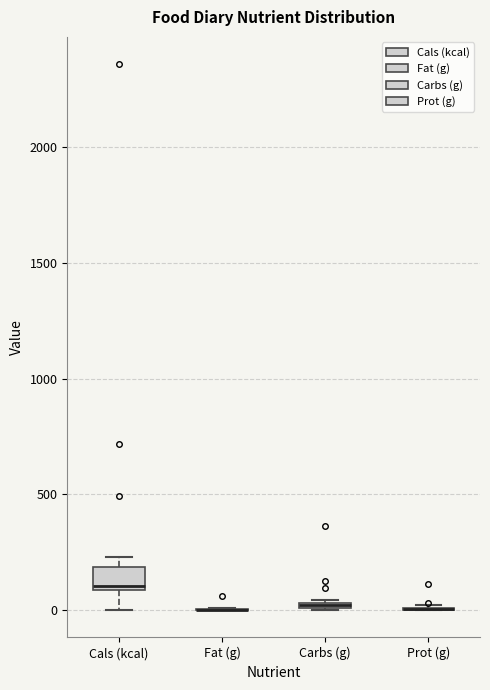

Comparing the boxes themselves (not the whiskers), which one is the tallest?

Cals (kcal)